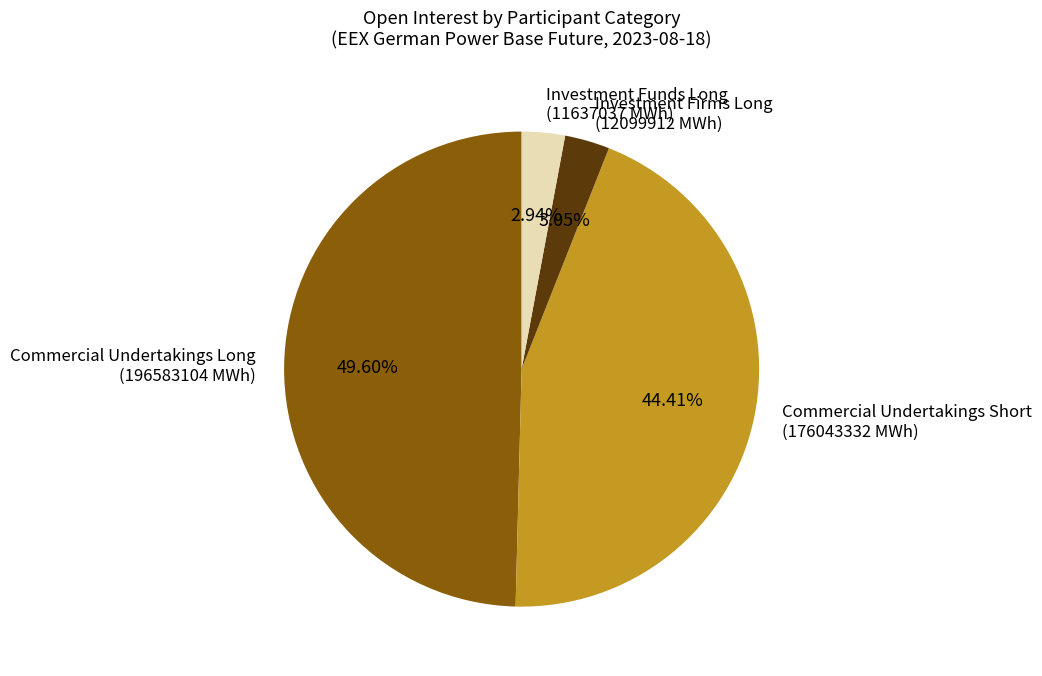

Between Commercial Undertakings Short (176043332 MWh) and Commercial Undertakings Long (196583104 MWh), which is larger?

Commercial Undertakings Long (196583104 MWh)